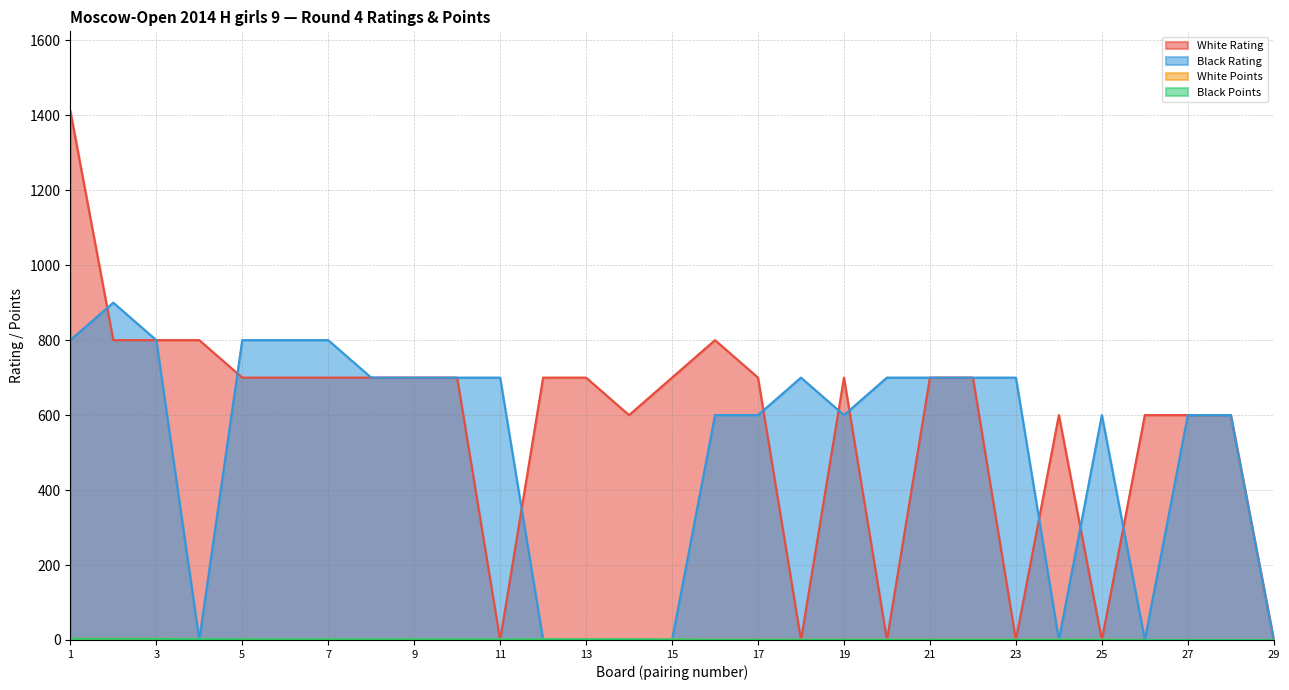

Which series has the largest total across all categories?

White Rating